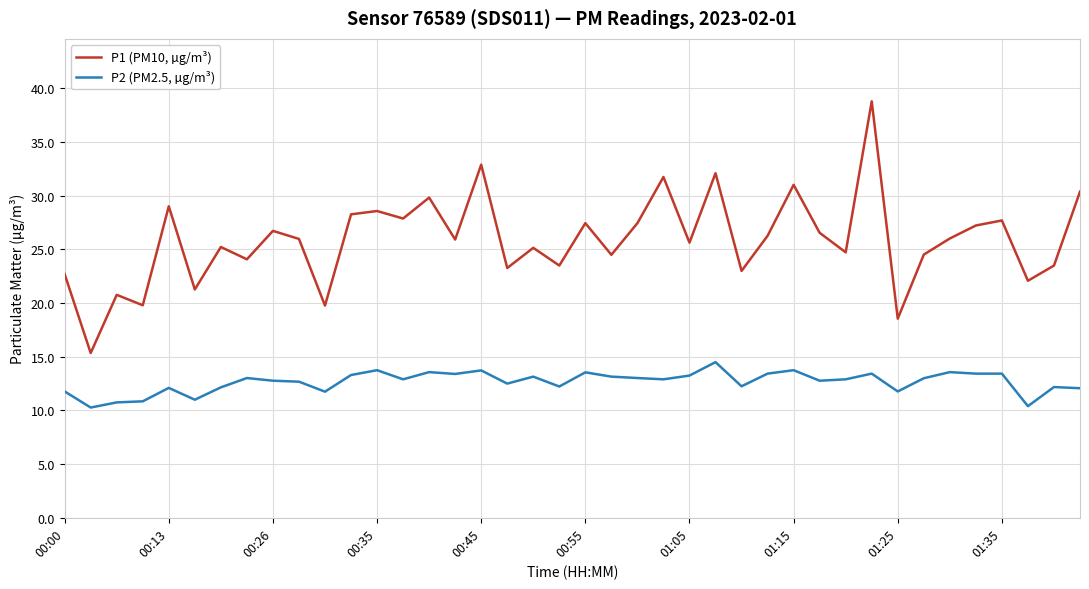

Rank the series by their maximum value, from lowest to highest.

P2 (PM2.5, µg/m³), P1 (PM10, µg/m³)